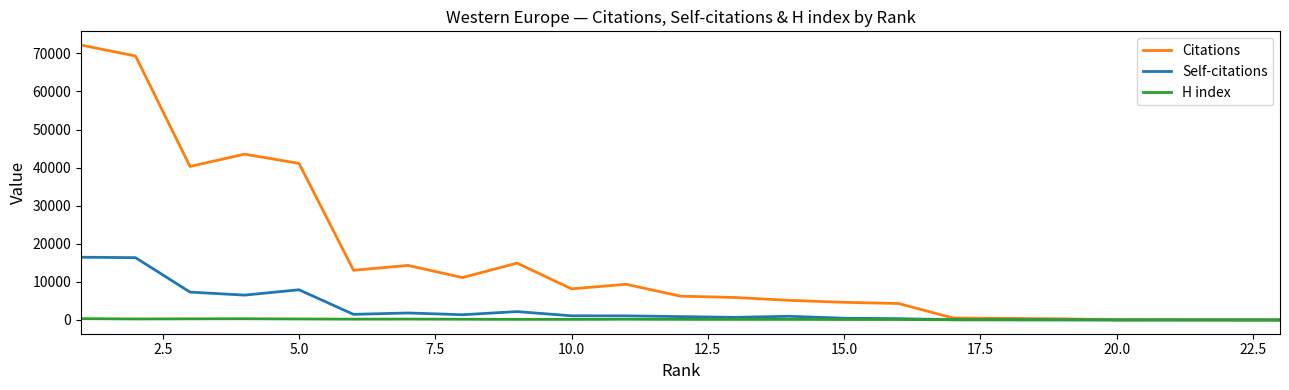

Which series has the widest spread of values?

Citations